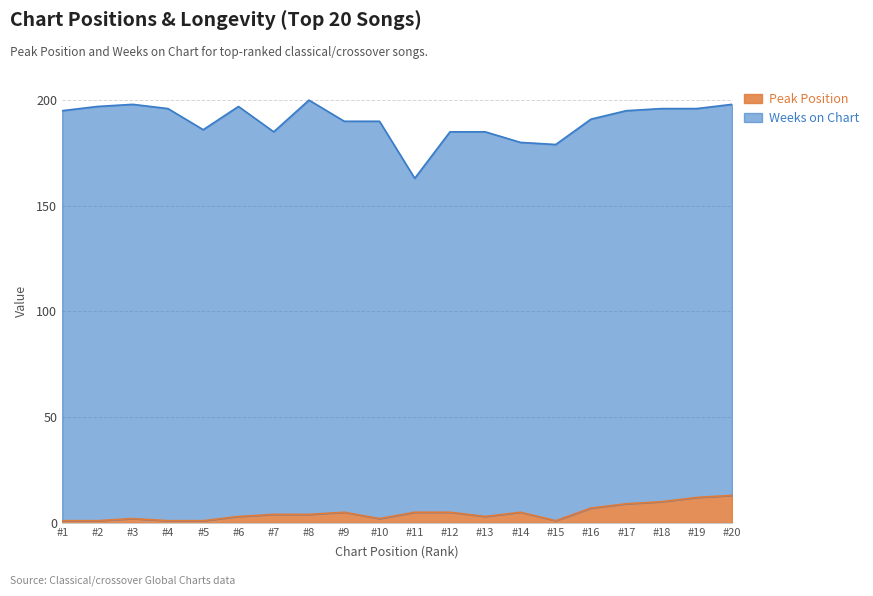

What is the difference between the maximum and minimum values in the Peak Position series?

12